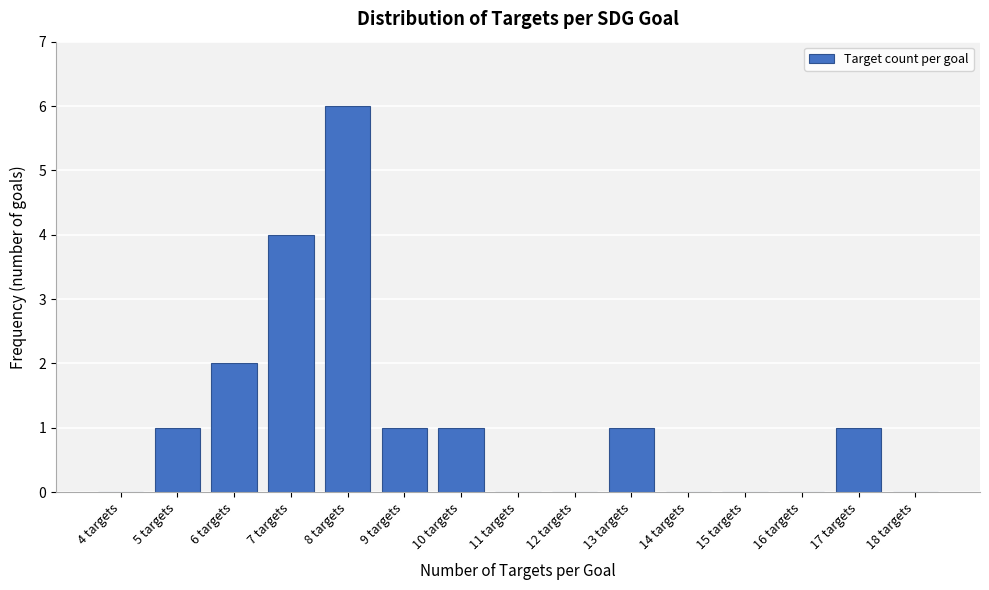

Reading left to right, list all the values displayed in this chart.

4 targets=0	5 targets=1	6 targets=2	7 targets=4	8 targets=6	9 targets=1	10 targets=1	11 targets=0	12 targets=0	13 targets=1	14 targets=0	15 targets=0	16 targets=0	17 targets=1	18 targets=0